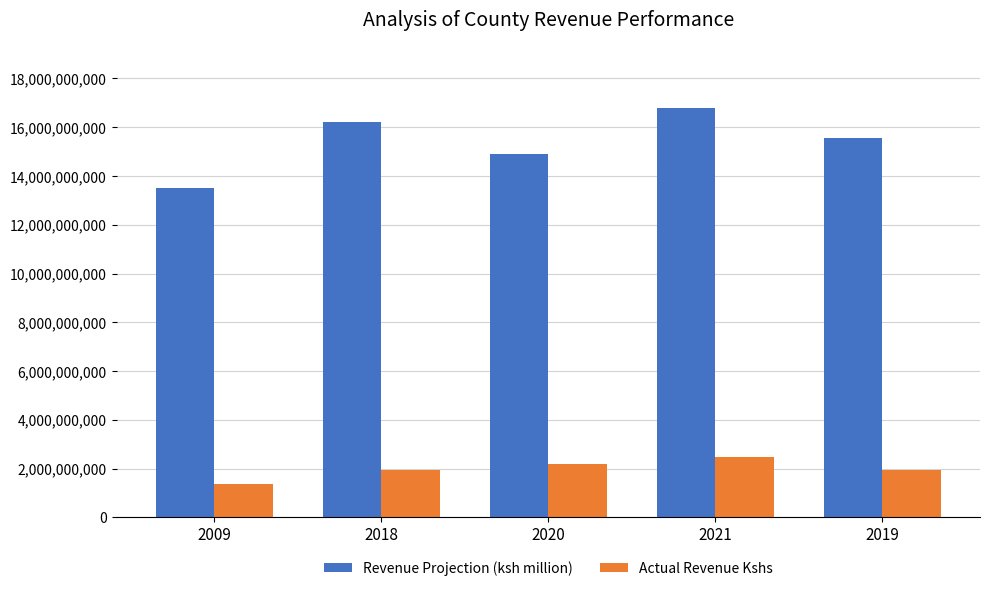

How many groups of bars are there?

5